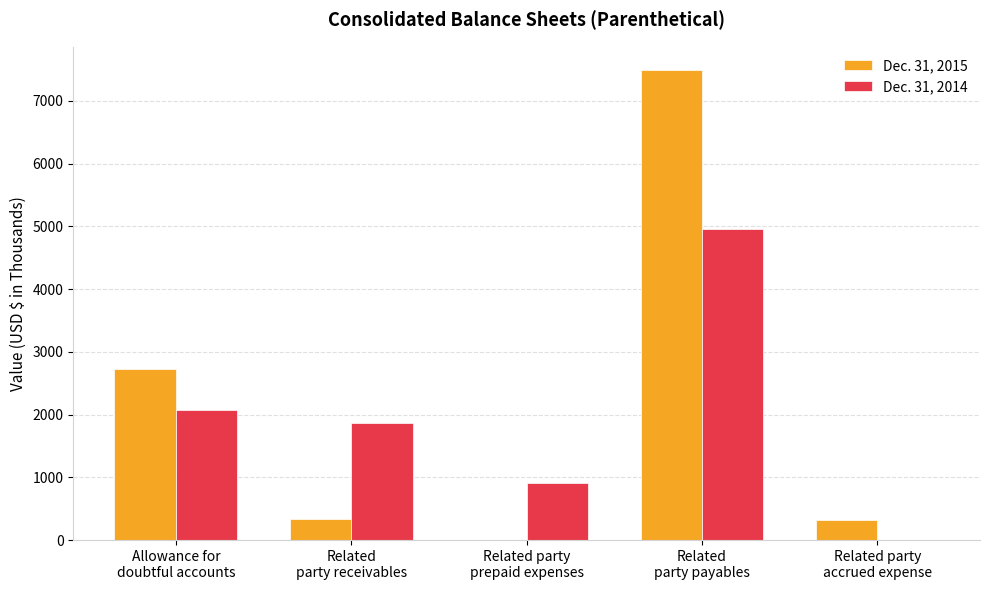

Read the Dec. 31, 2015 value at Allowance for
doubtful accounts.

2720